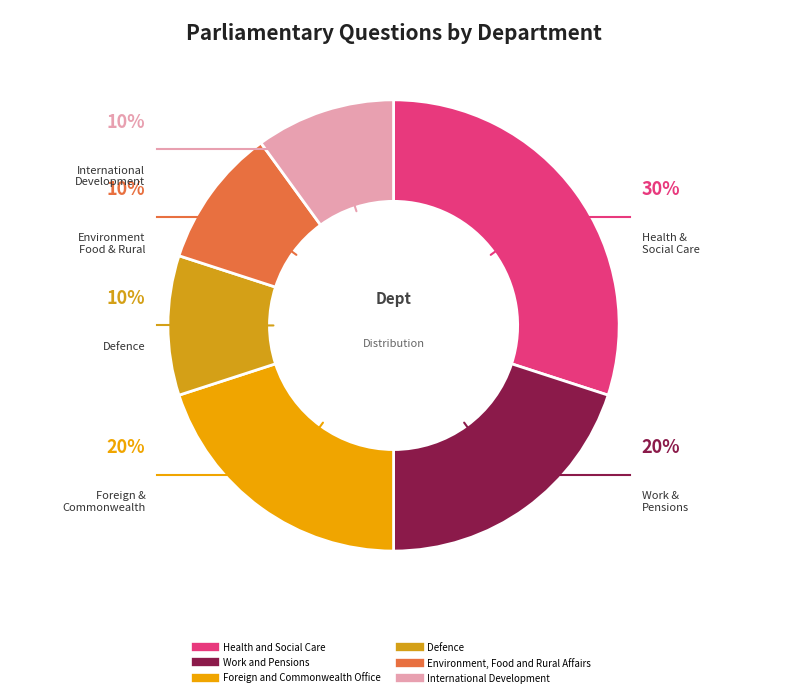

What is the smallest slice in the pie chart?

Defence